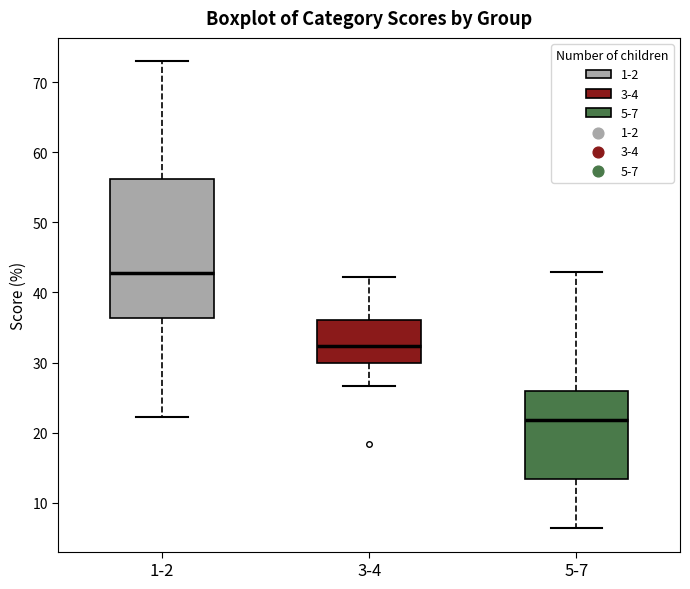

Reading left to right, read every box against the y-axis: the position of its median line, the range the box covers, and the ends of its whiskers. The values are not printed on the chart, so give them approximately, as read against the axis.

1-2: median 43, box 36 to 56, whiskers 22 to 73
3-4: median 32, box 30 to 36, whiskers 27 to 42
5-7: median 22, box 13 to 26, whiskers 6 to 43